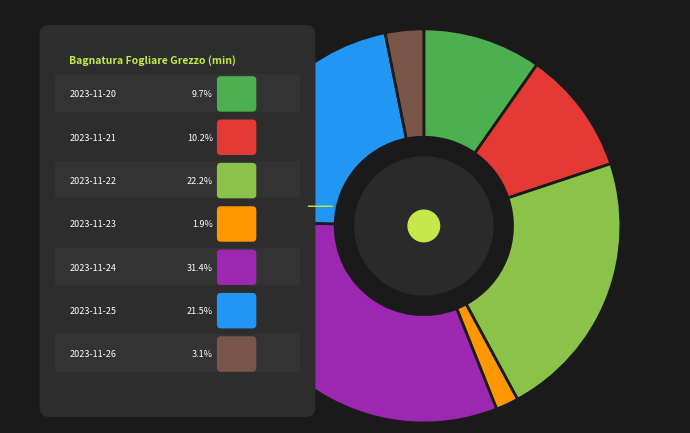

What is the largest slice in the pie chart?

2023-11-24